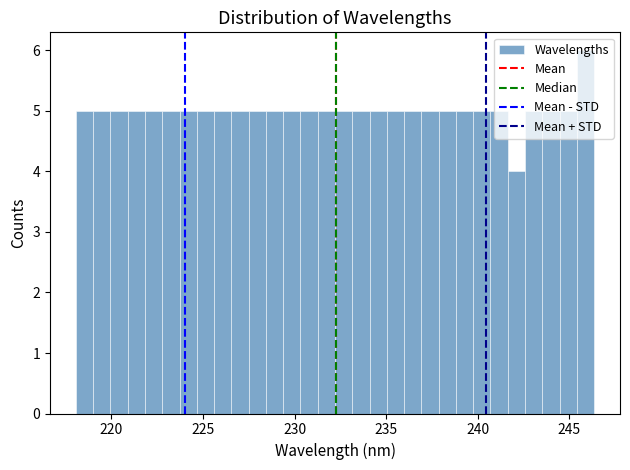

Read against the x-axis, roughly where is the centre of the tallest bar?

246.0